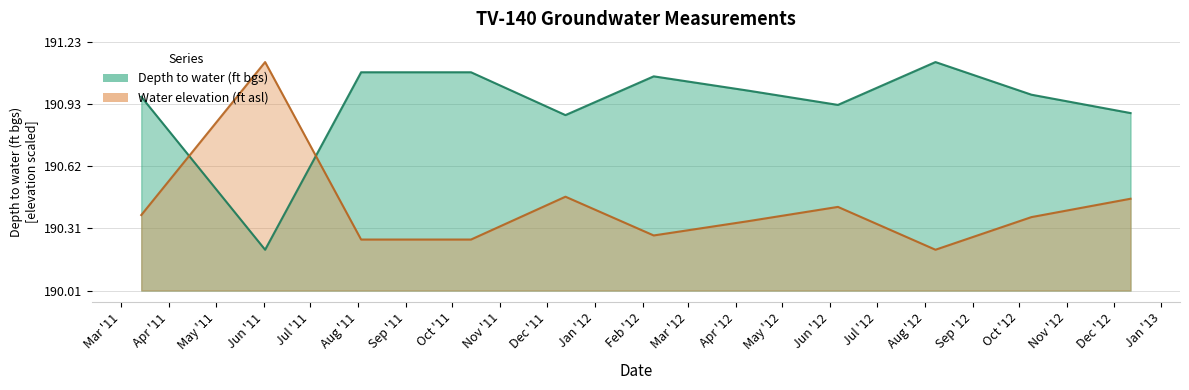

What are all the series names shown in the legend?

Depth to water (ft bgs), Water elevation (ft asl)